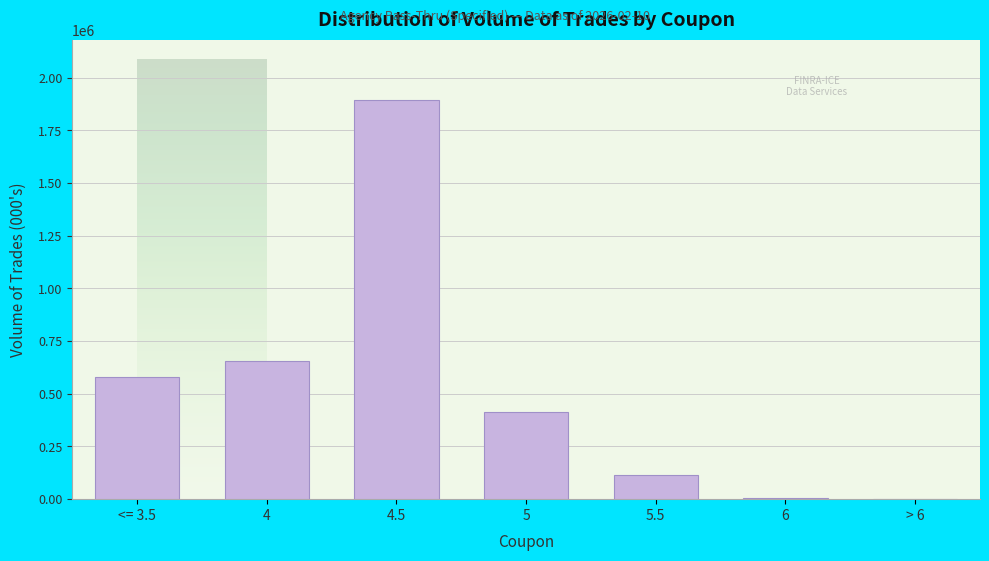

What is the greatest value displayed?

1894684.2